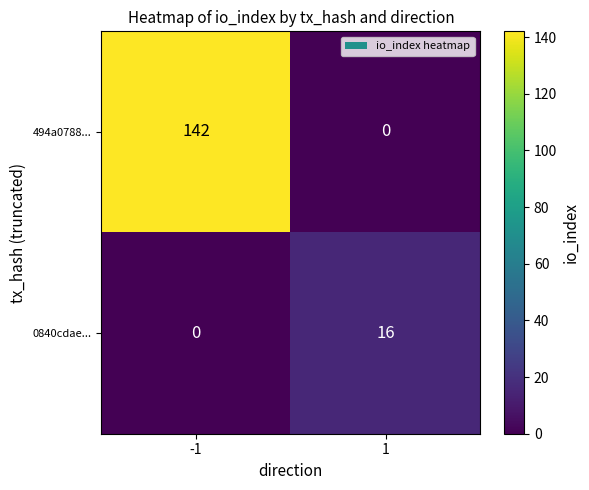

What is the difference between the 0840cdae... values at 1 and -1?

16